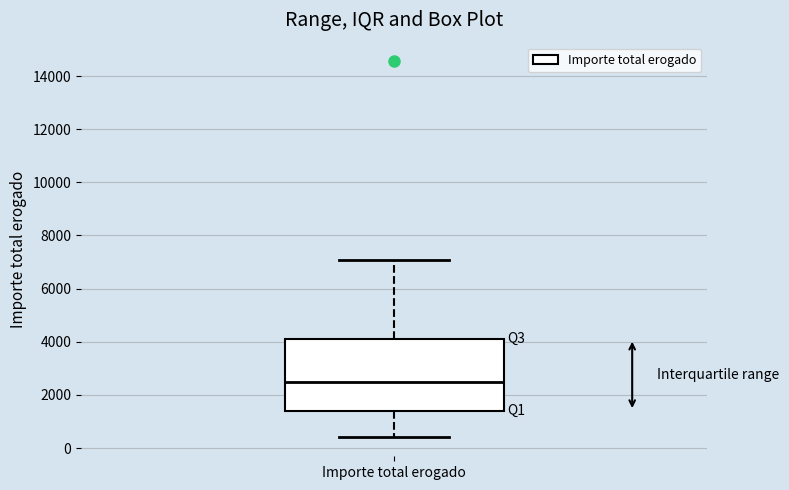

Where is the lower edge of the box for Importe total erogado on the y-axis? The values are not printed on the chart, so give them approximately, as read against the axis.

1400